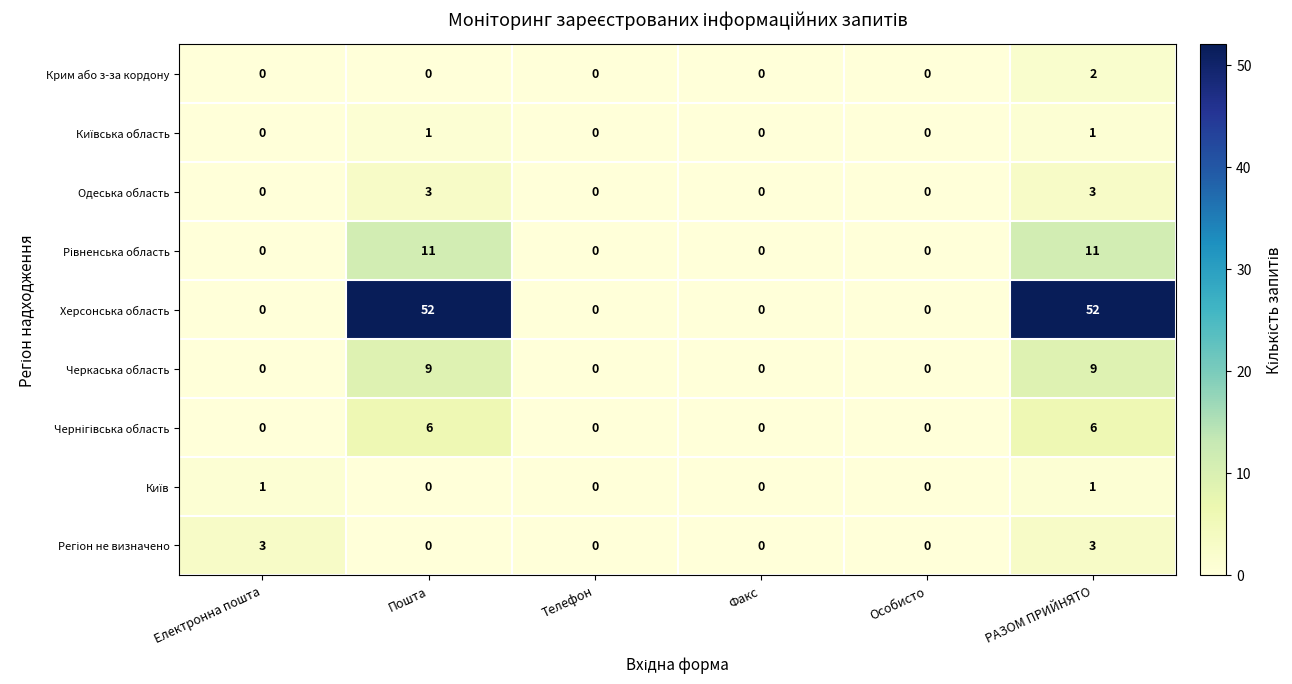

What is the difference between the second highest and second lowest values in the Одеська область series?

3